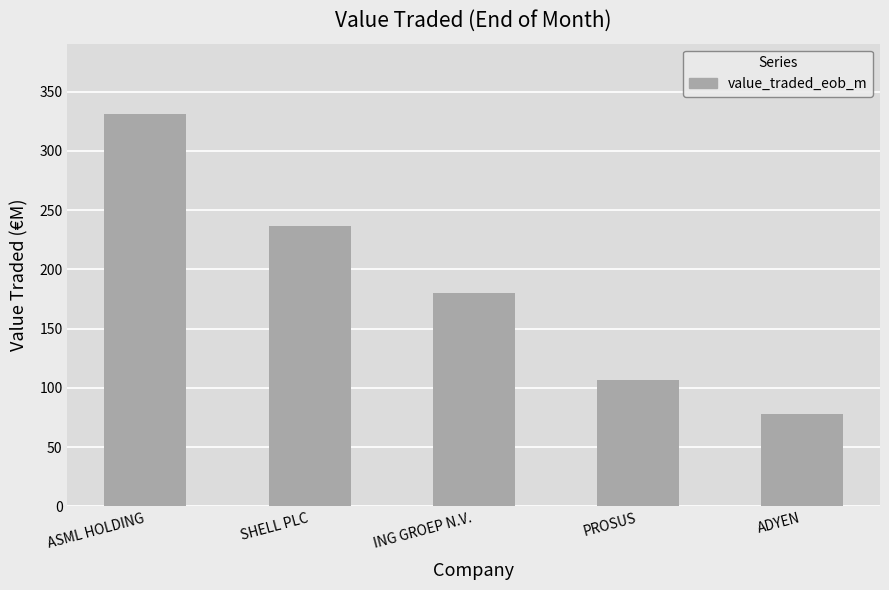

How many bars are there in total?

5